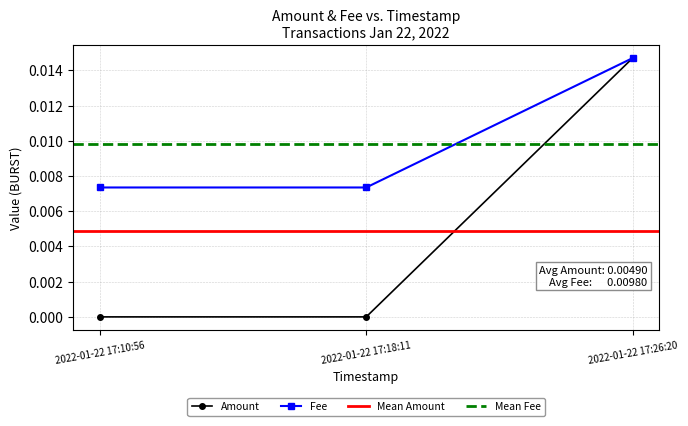

How many values in Amount are above zero?

1